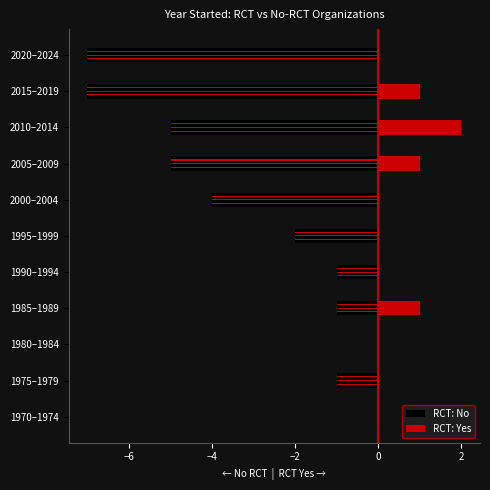

What is the total value across all series at 1990–1994?

-1